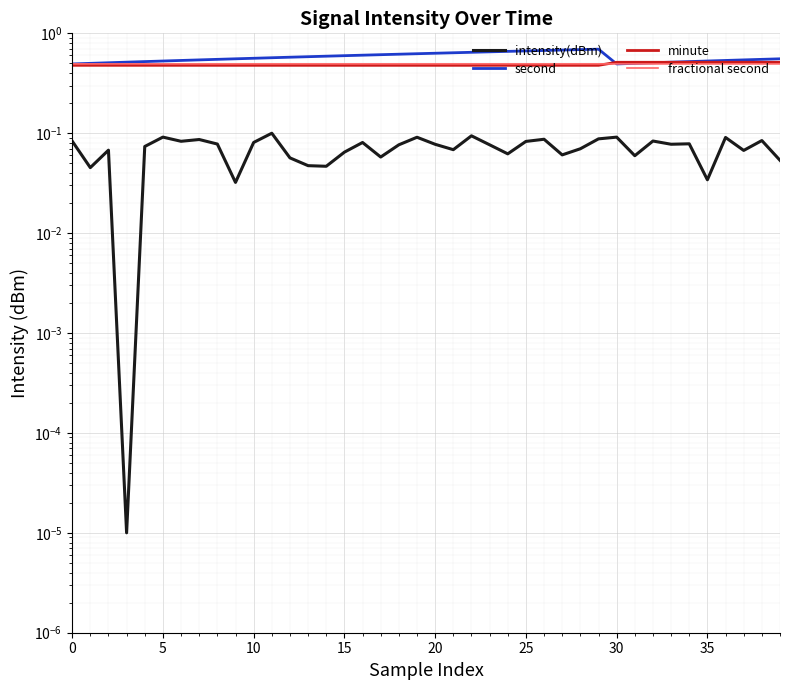

What is the total value across all series at 25?

1.6